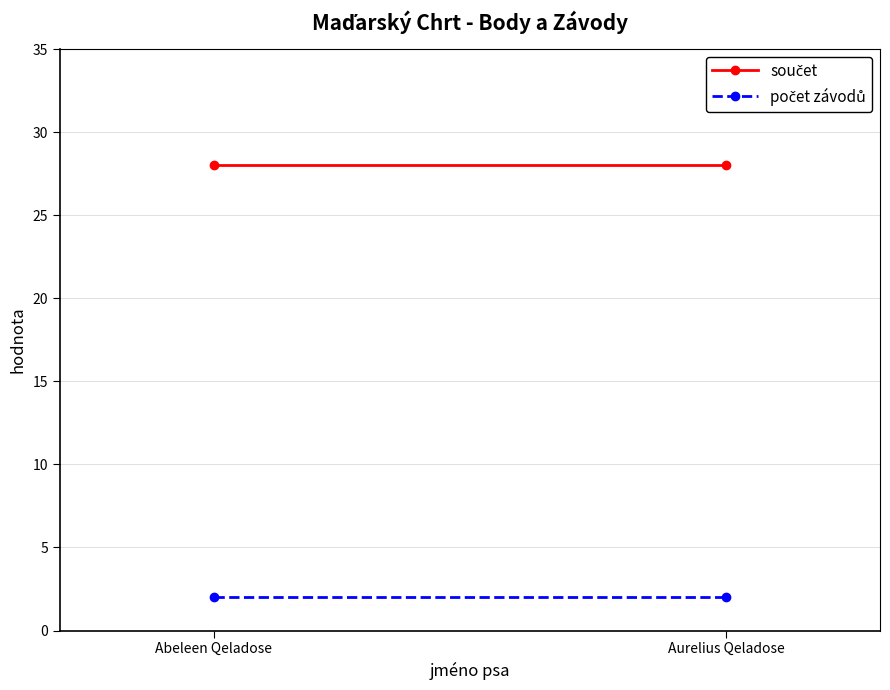

Is this an area chart (filled region under the line)?

No